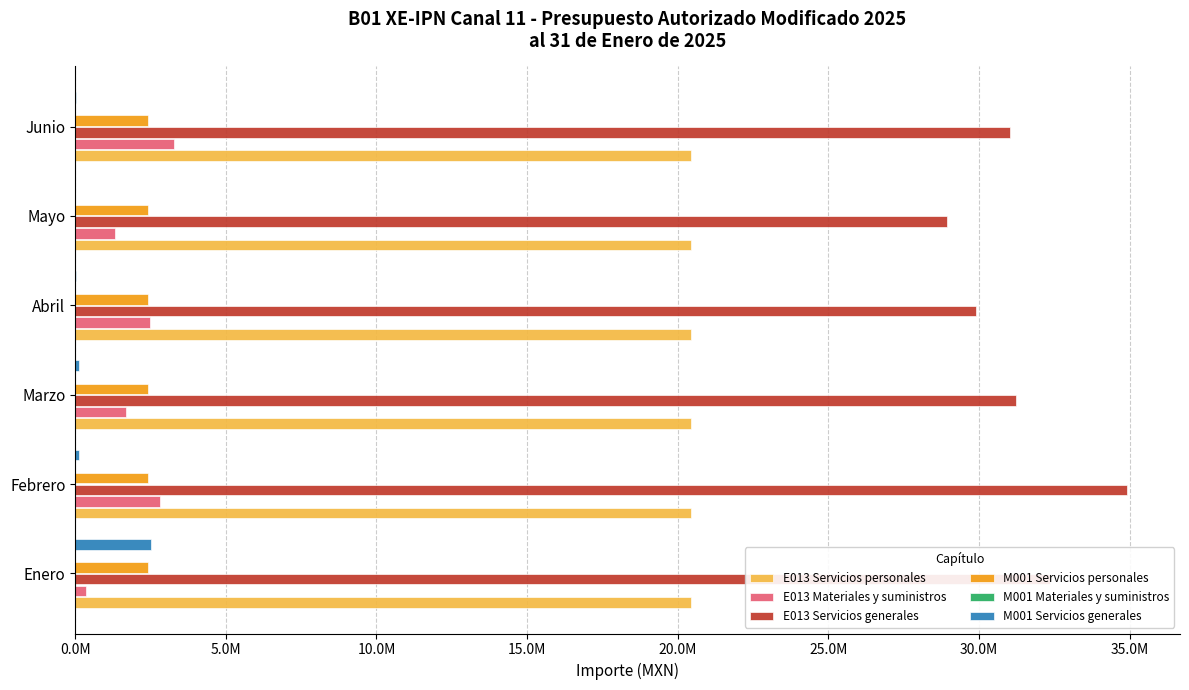

What are all the series names shown in the legend?

E013 Servicios personales, E013 Materiales y suministros, E013 Servicios generales, M001 Servicios personales, M001 Materiales y suministros, M001 Servicios generales